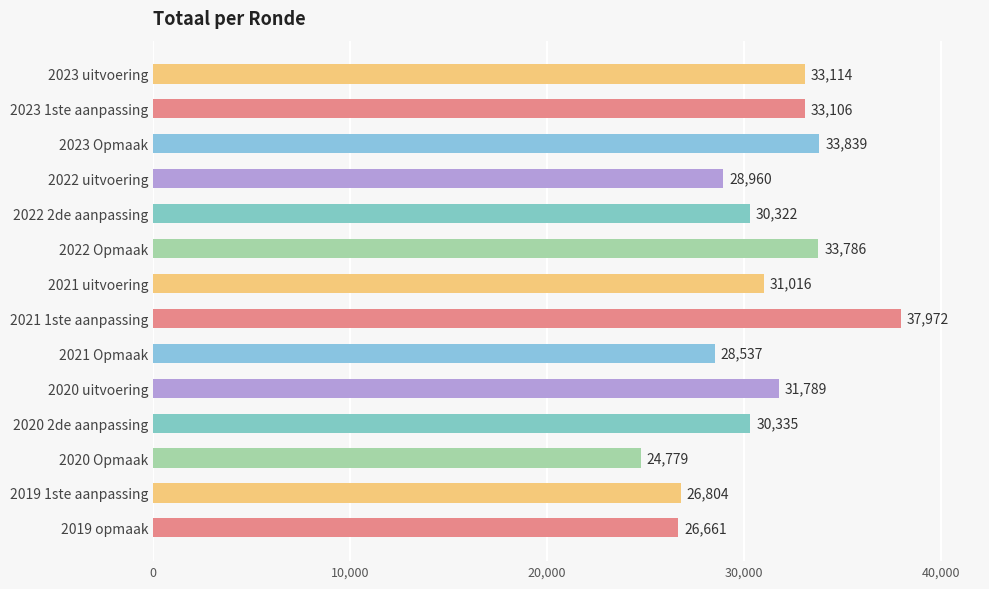

Which category has the highest value across all series?

2021 1ste aanpassing